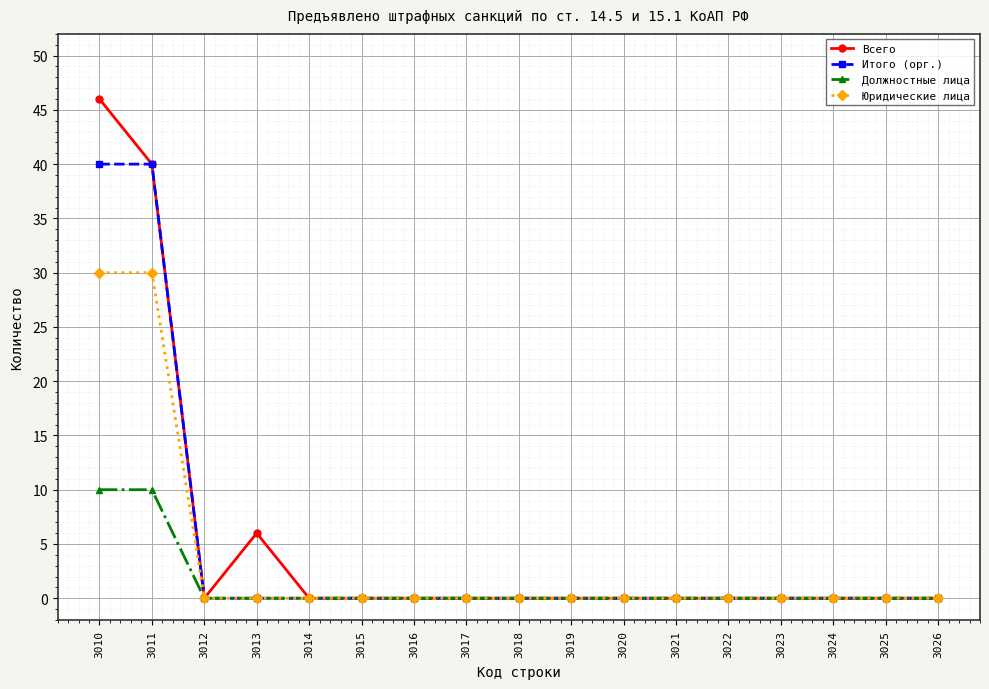

True or false: Всего has a value of 24 at 3017.

False